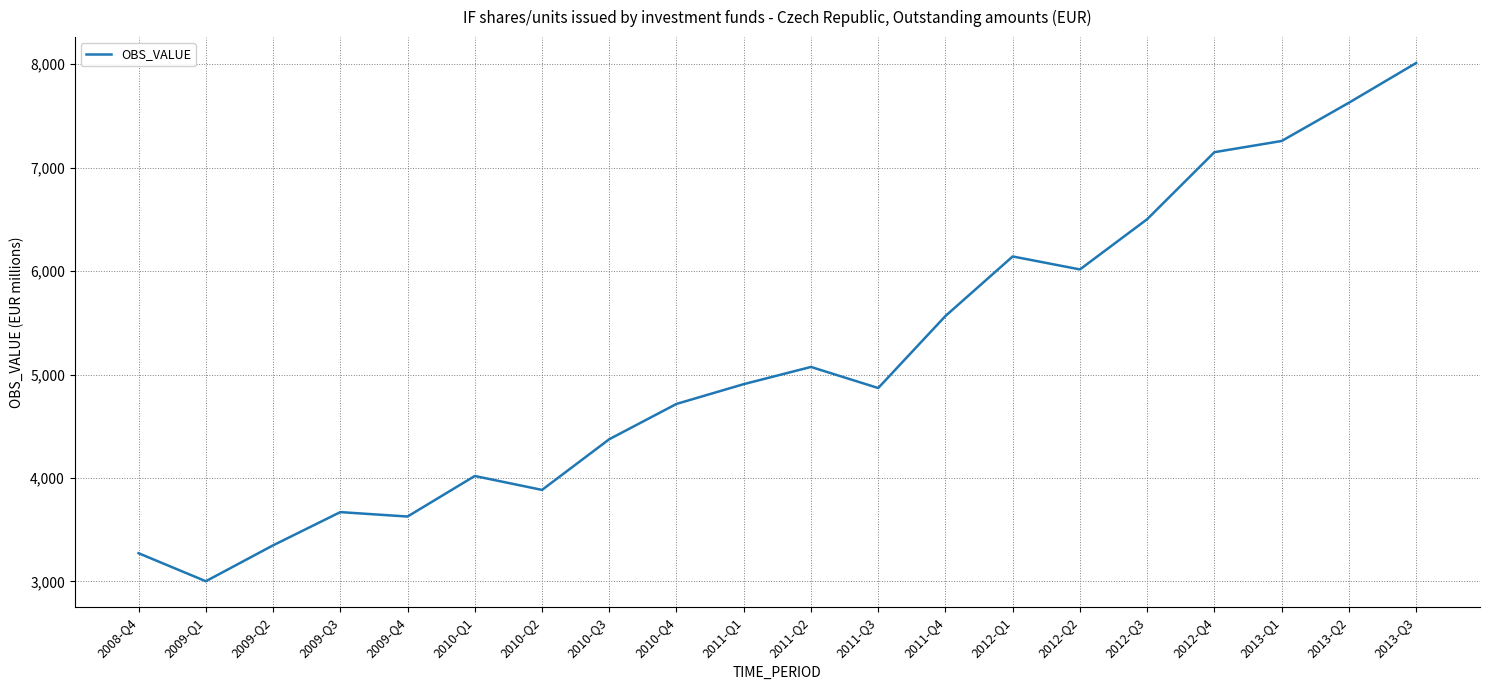

What is the difference between the second highest and minimum values?

4626.9